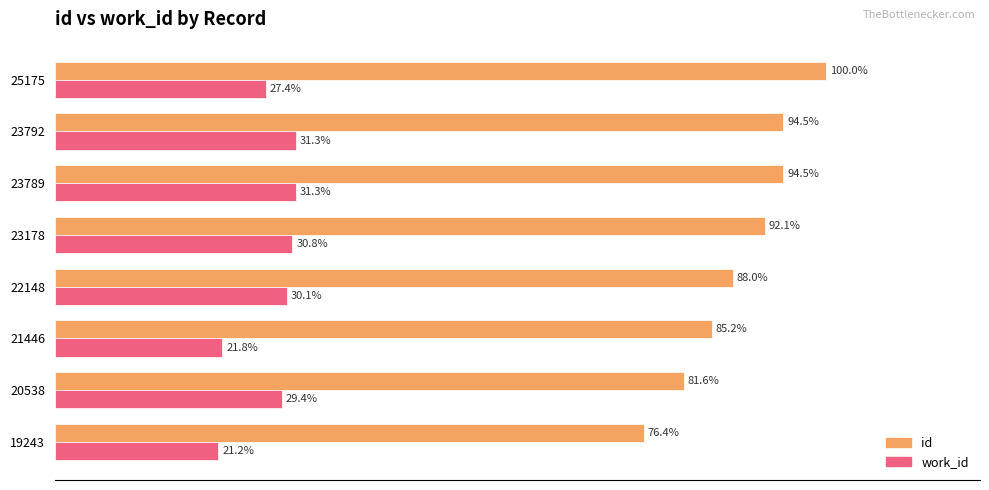

List the series in order of their overall mean, lowest first.

work_id, id